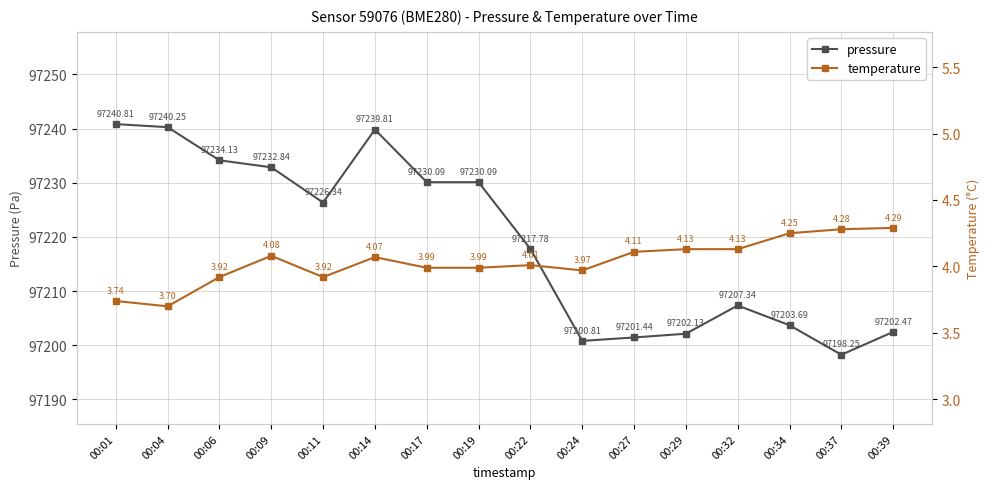

Is it true that pressure equals 154282.1 at 00:37?

False